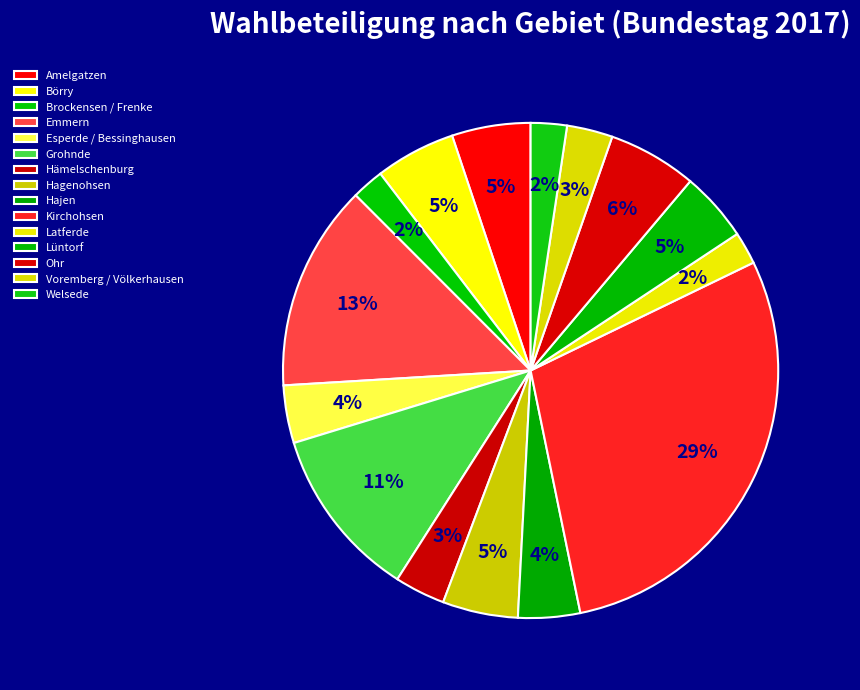

To the nearest percent, what is the difference between the largest and smallest slice percentages?

27%